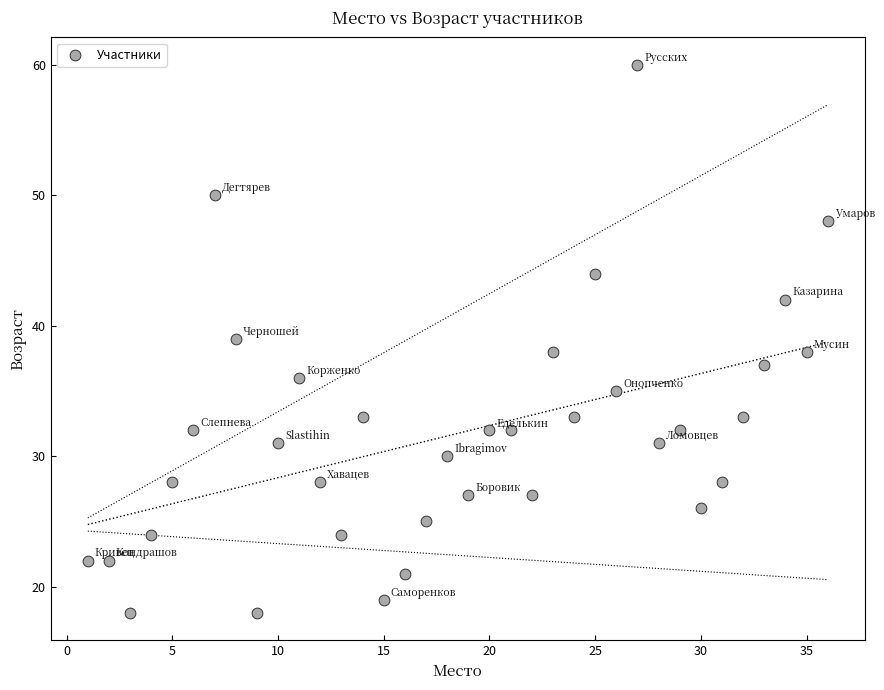

What is the range of Y values (max minus min)?

42